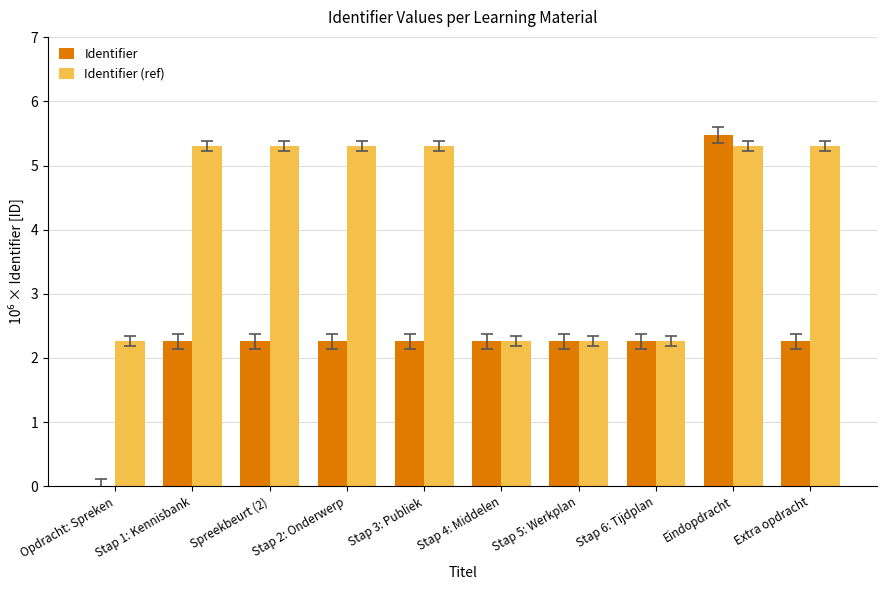

Reading right to left, list all the values displayed in this chart.

Identifier: 2.3	5.5	2.3	2.3	2.3	2.3	2.3	2.3	2.3	0.0
Identifier (ref): 5.3	5.3	2.3	2.3	2.3	5.3	5.3	5.3	5.3	2.3